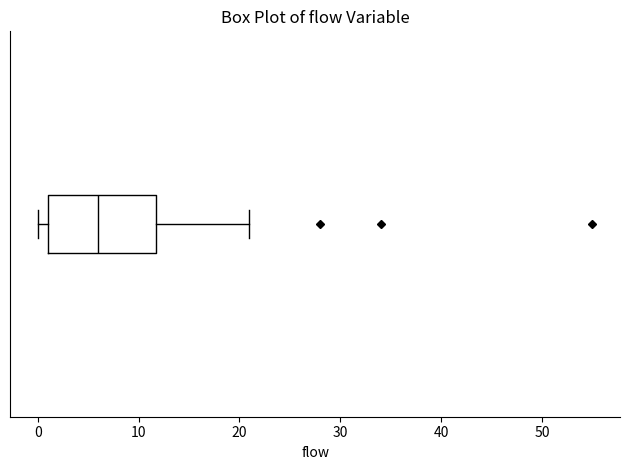

Read this box plot against the x-axis: the position of the median line, the range covered by the box, and the ends of both whiskers. The values are not printed on the chart, so give them approximately, as read against the axis.

median 6, box 1 to 12, whiskers 0 to 21